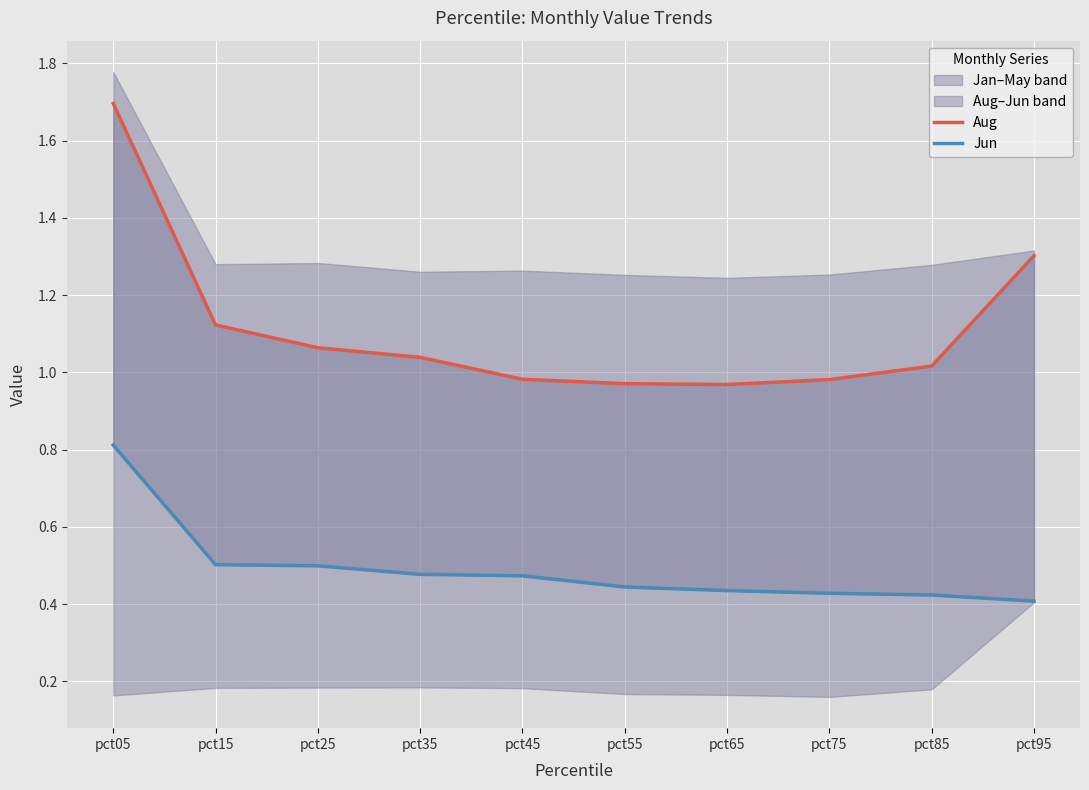

What are all the series names shown in the legend?

Aug, Jun